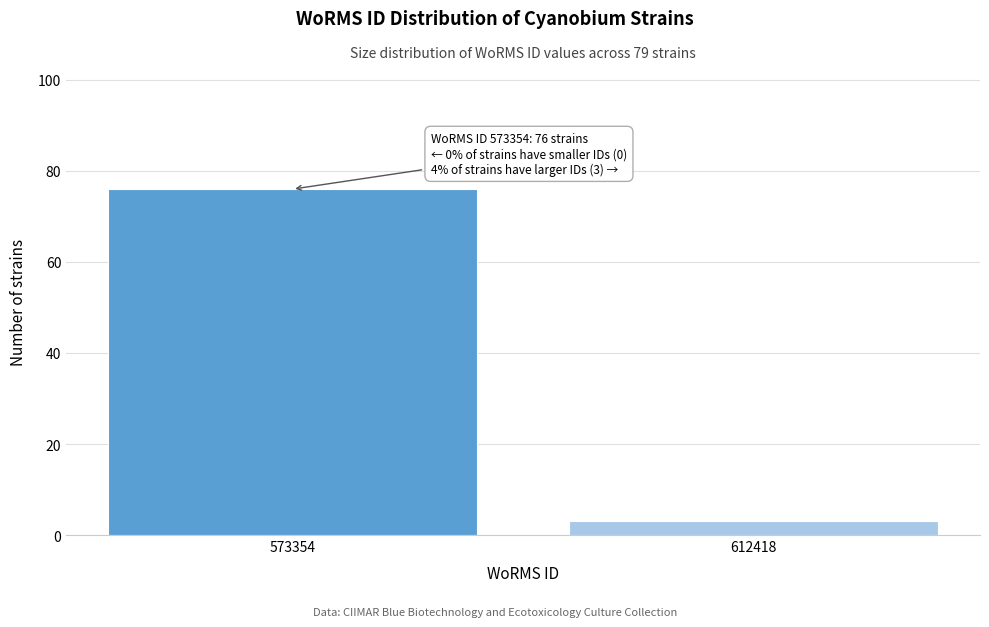

Reading left to right, transcribe all the data shown in this chart.

573354=76	612418=3